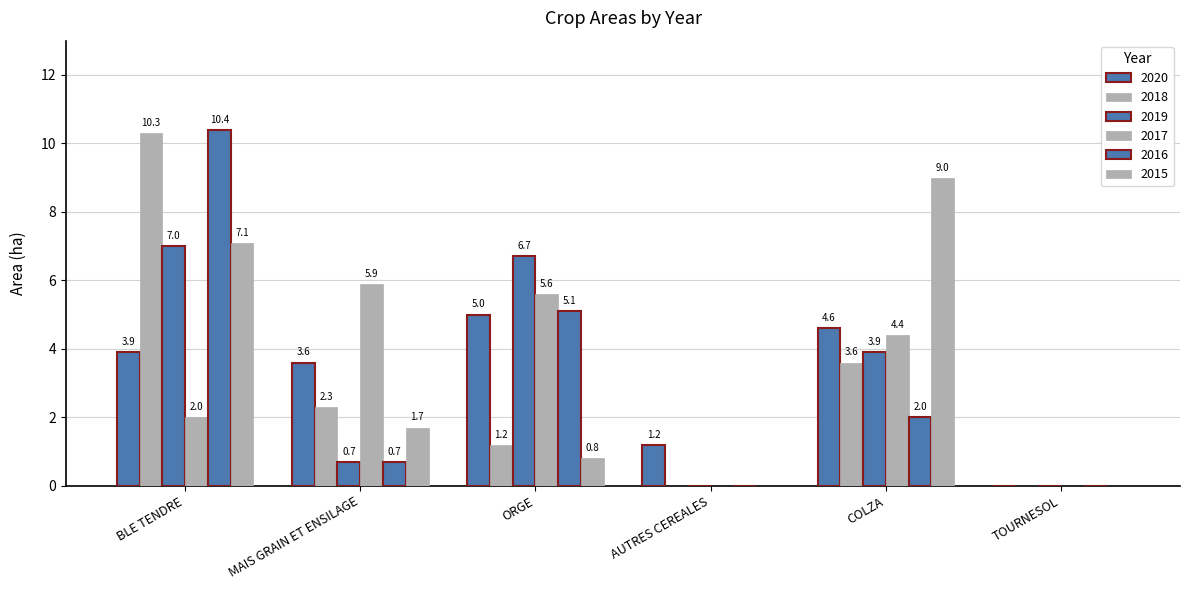

Which series has the largest total across all categories?

2015